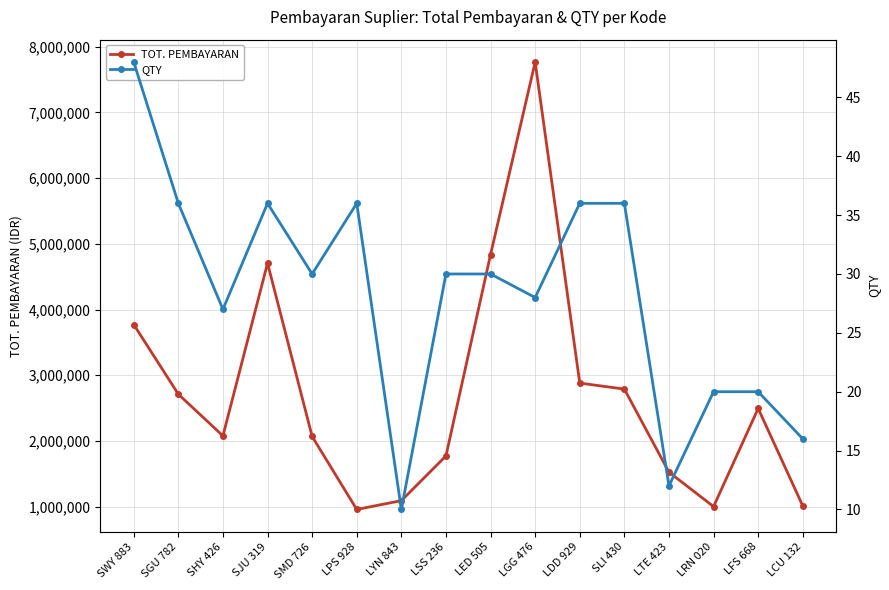

Reading left to right, transcribe all the data shown in this chart.

TOT. PEMBAYARAN: 3772000	2712600	2079000	4705200	2070000	959400	1093500	1773000	4836000	7764600	2881500	2790000	1526750	1003150	2495400	1013600
QTY: 48	36	27	36	30	36	10	30	30	28	36	36	12	20	20	16